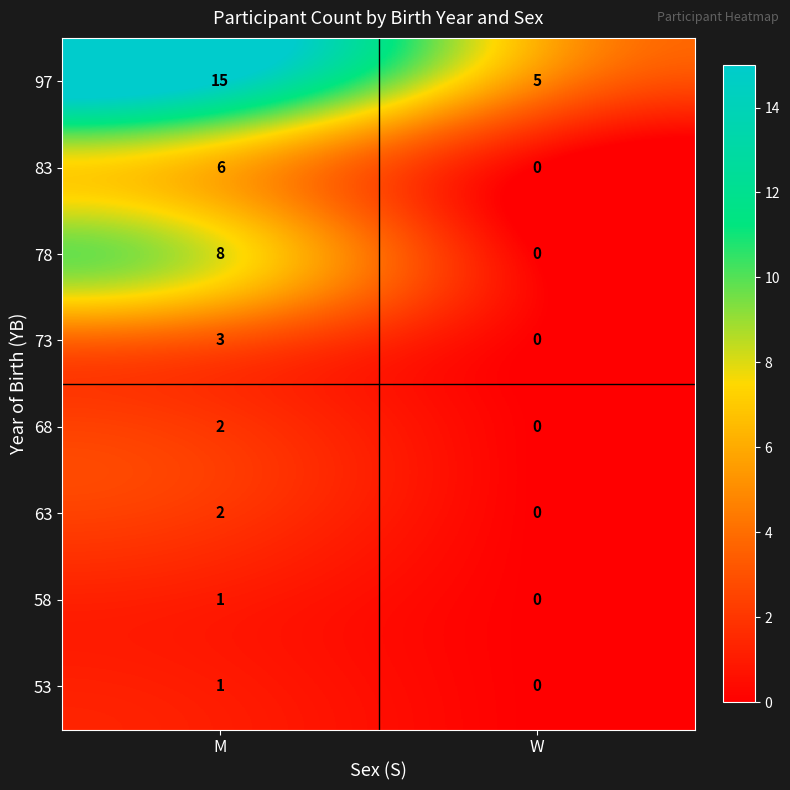

What is the sum of all 78 values?

8